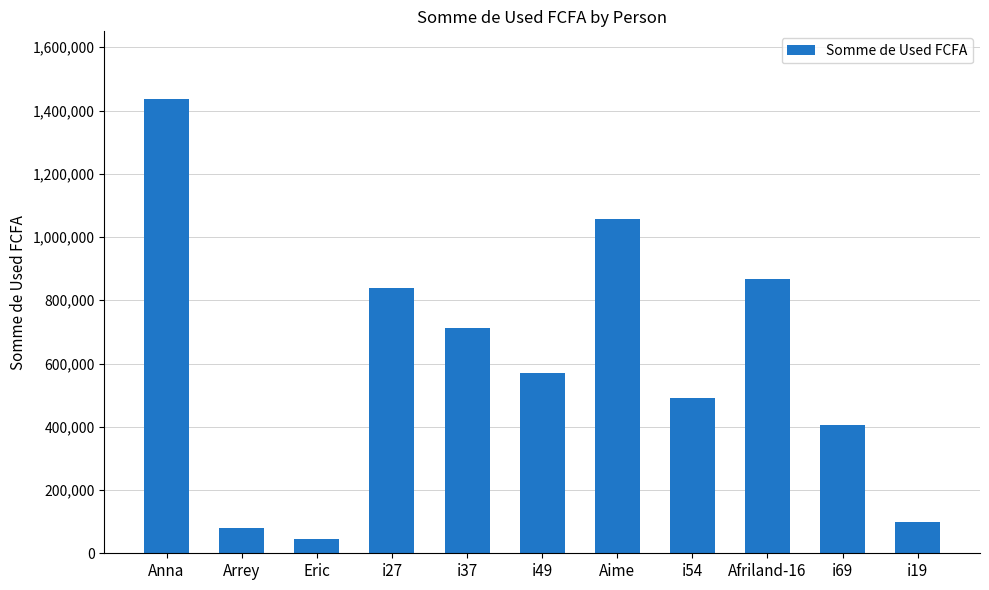

Between Afriland-16 and Arrey, which is larger?

Afriland-16